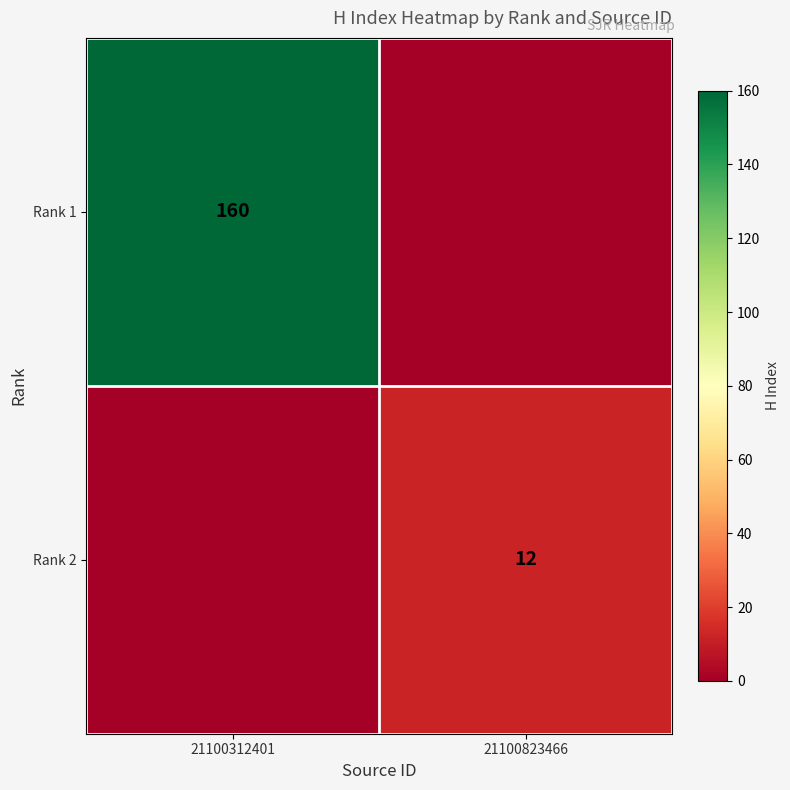

What is the spread (max minus min) of values at 21100823466?

12